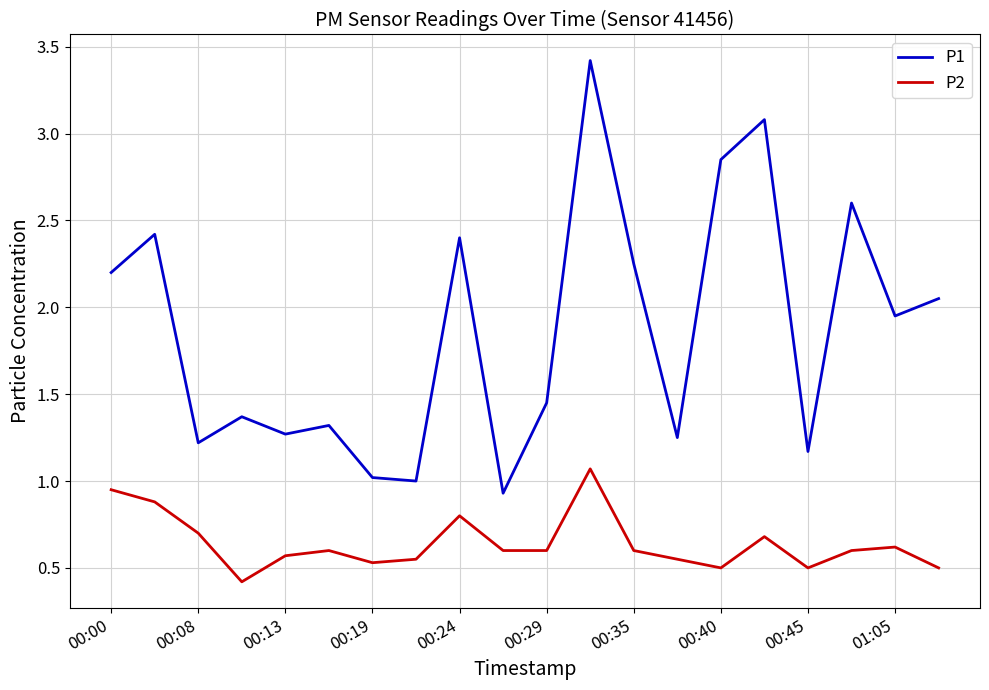

True or false: P1 and P2 cross at least once.

False